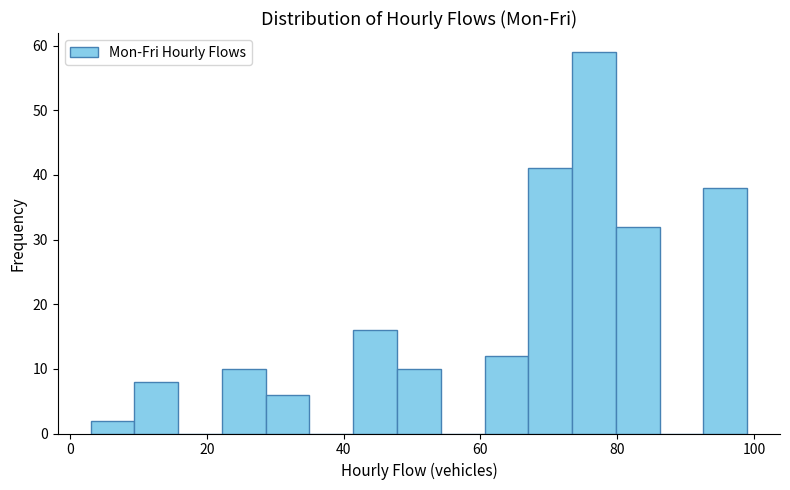

Read against the x-axis, roughly where is the centre of the tallest bar?

76